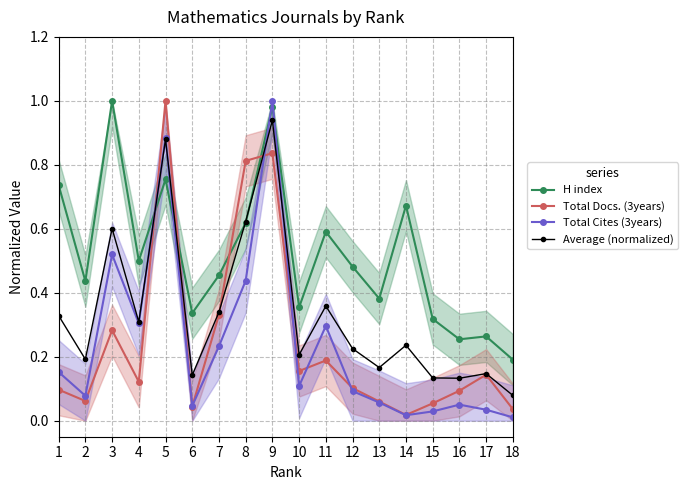

What is the value of the H index point at the 2nd from the left?

0.4